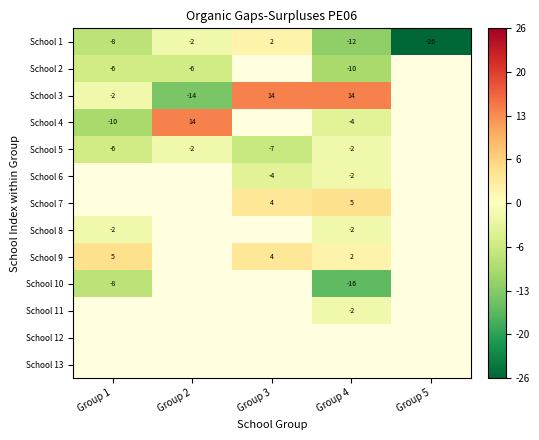

Is it true that School 9 equals 4 at Group 3?

True